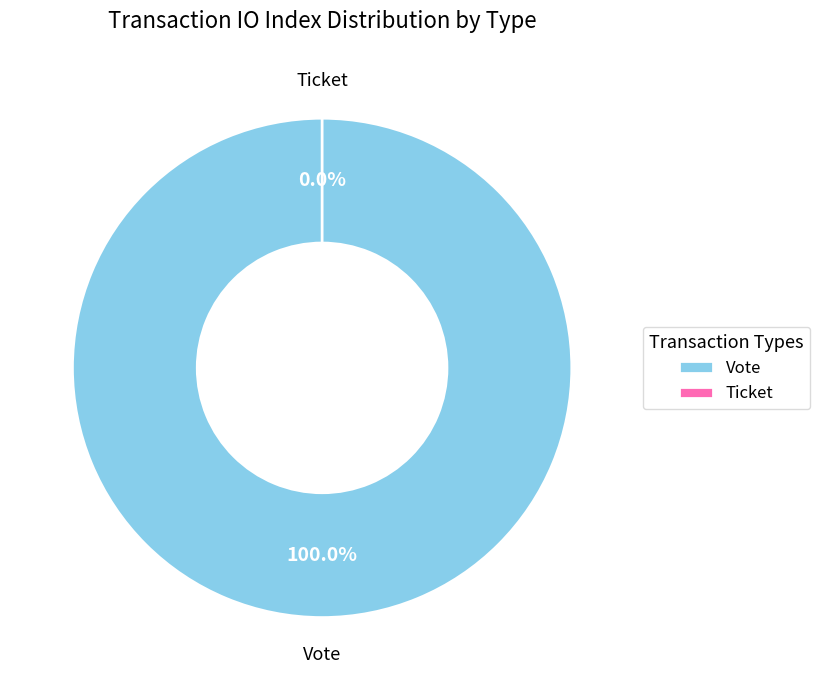

What is the change in value from Vote to Ticket?

-1